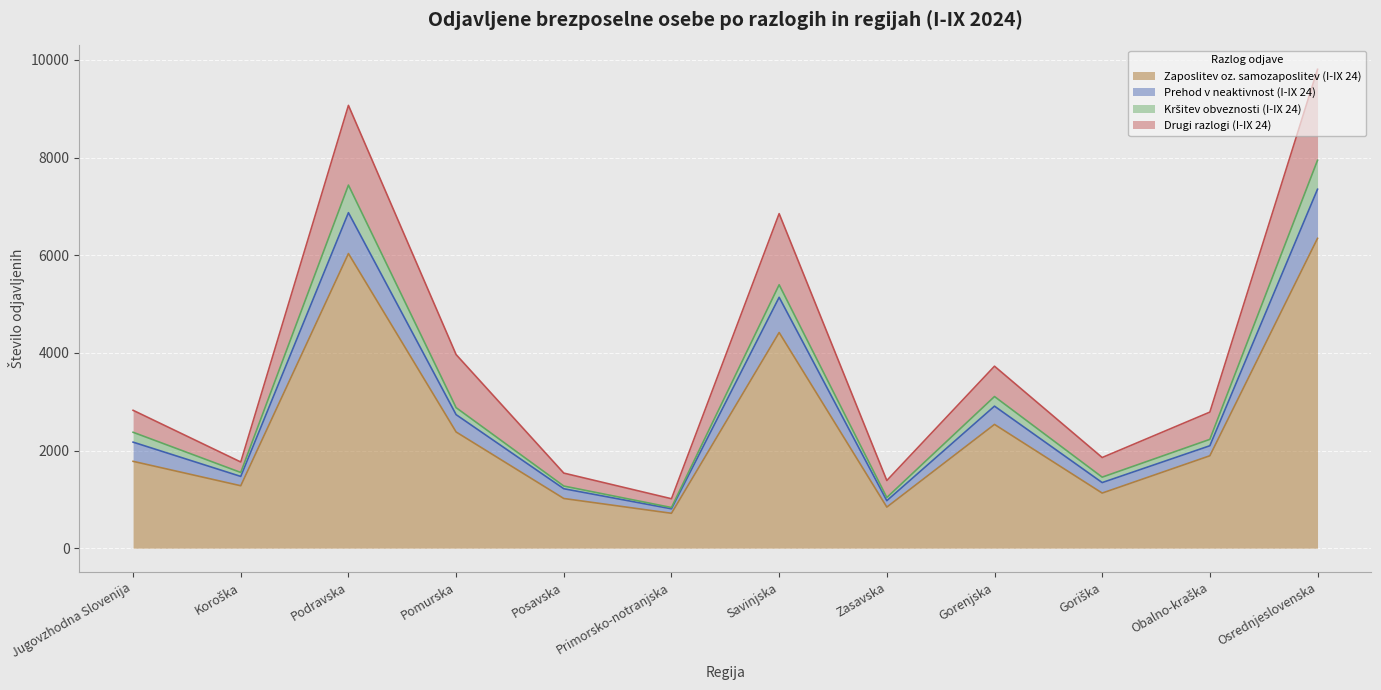

What is the label of the 9th point from the left?

Gorenjska